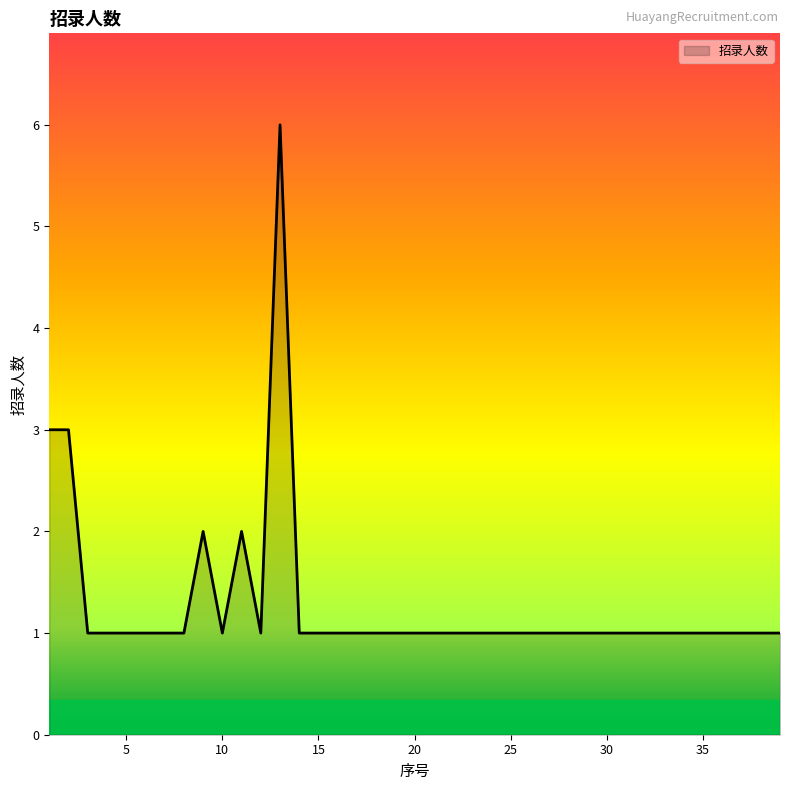

What is the difference between the maximum and minimum values?

5